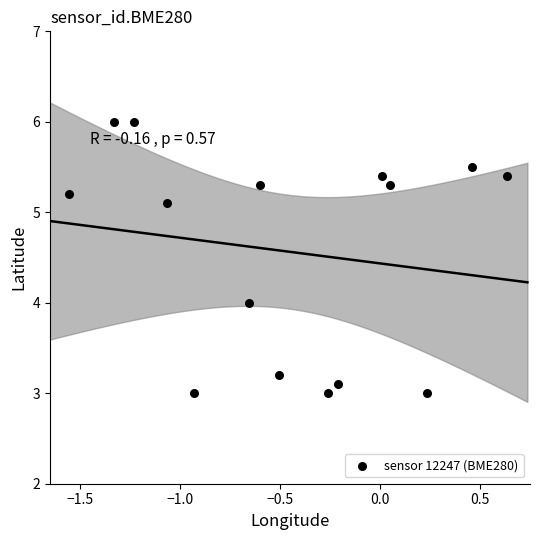

What is the range of X values (max minus min)?

2.2